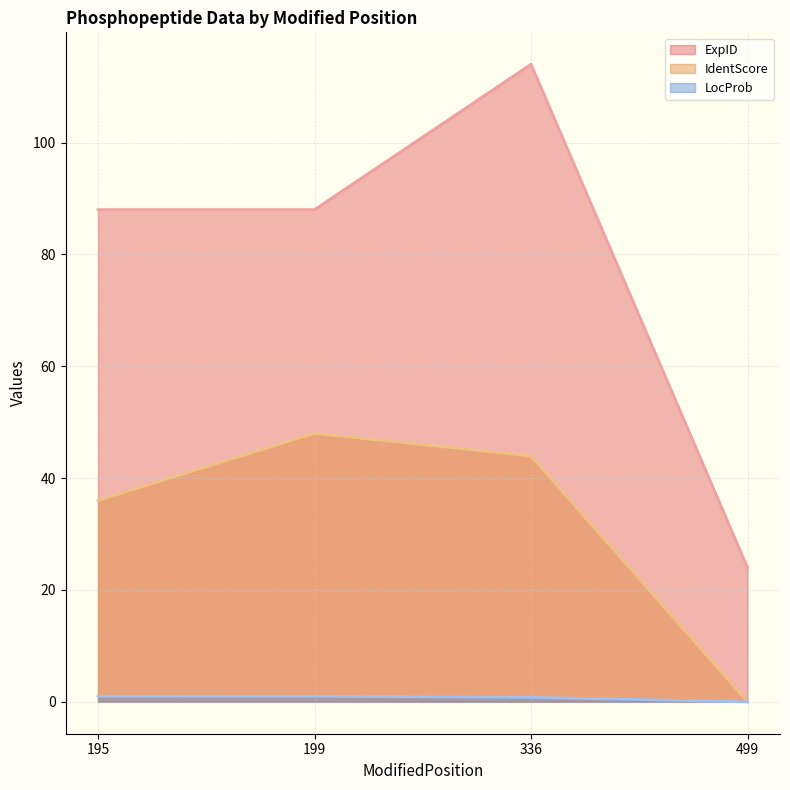

Which category has the highest value in the ExpID line series?

336